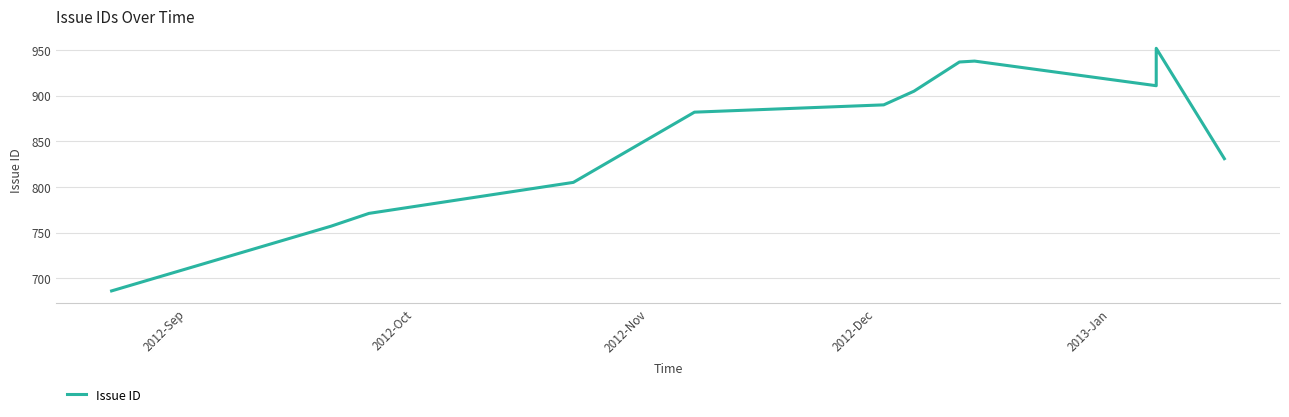

What is the value of the 7th point from the left?

905